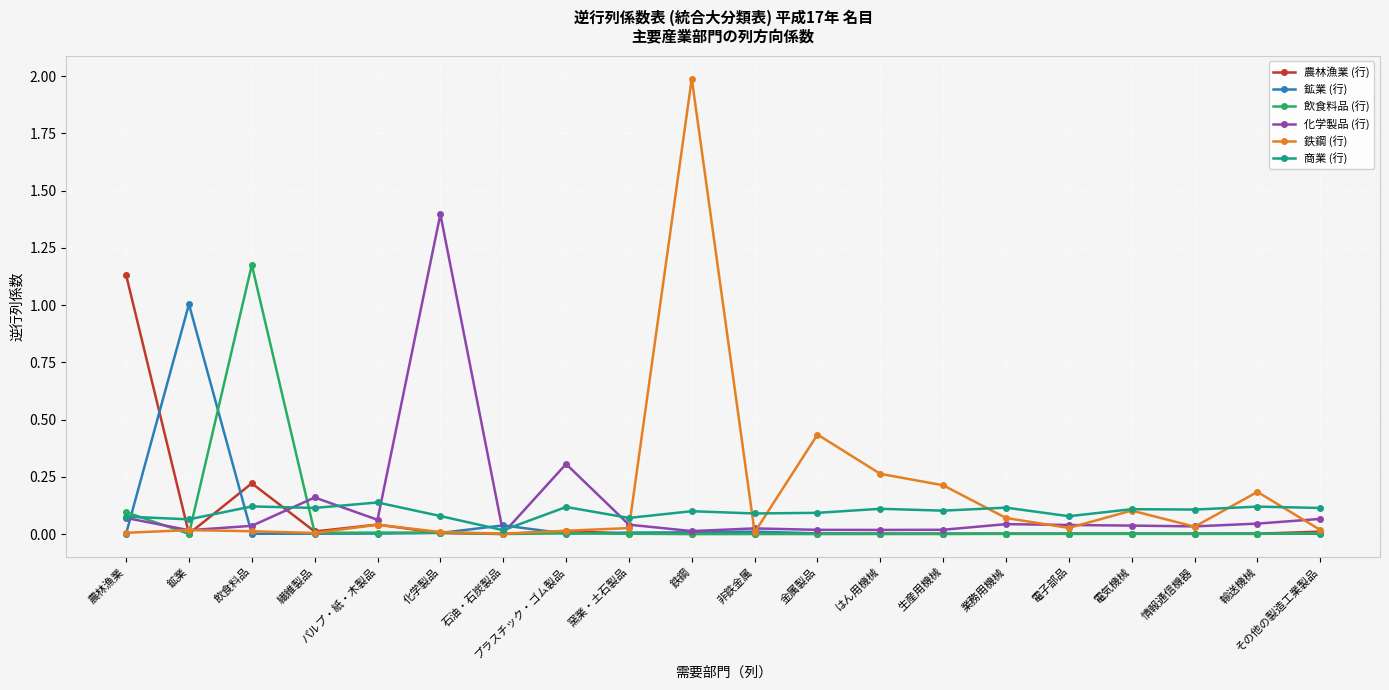

Does the chart display data point markers on the line(s)?

Yes